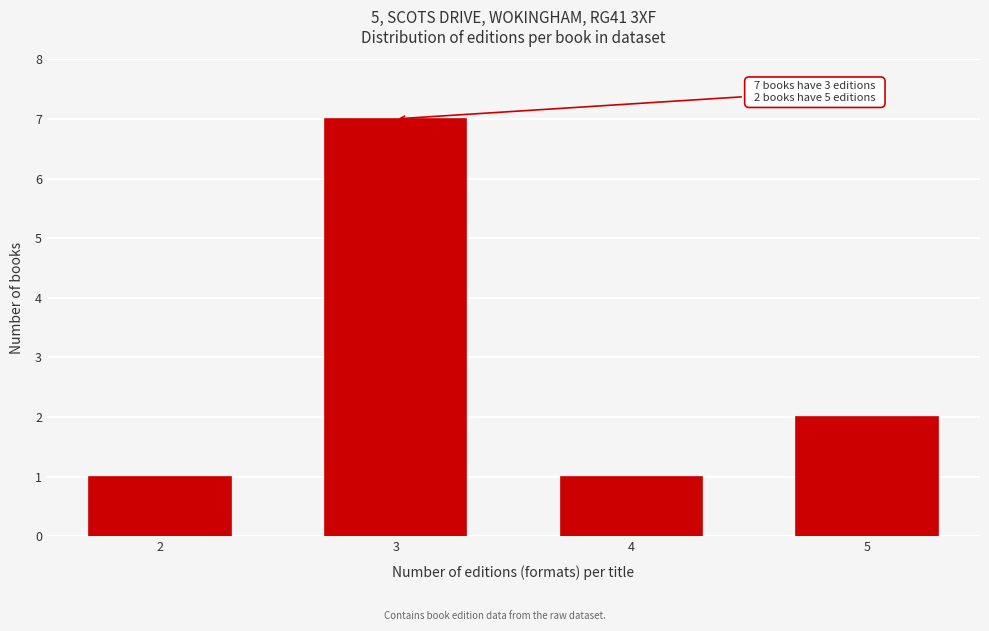

Reading left to right, transcribe all the data shown in this chart.

2=1	3=7	4=1	5=2